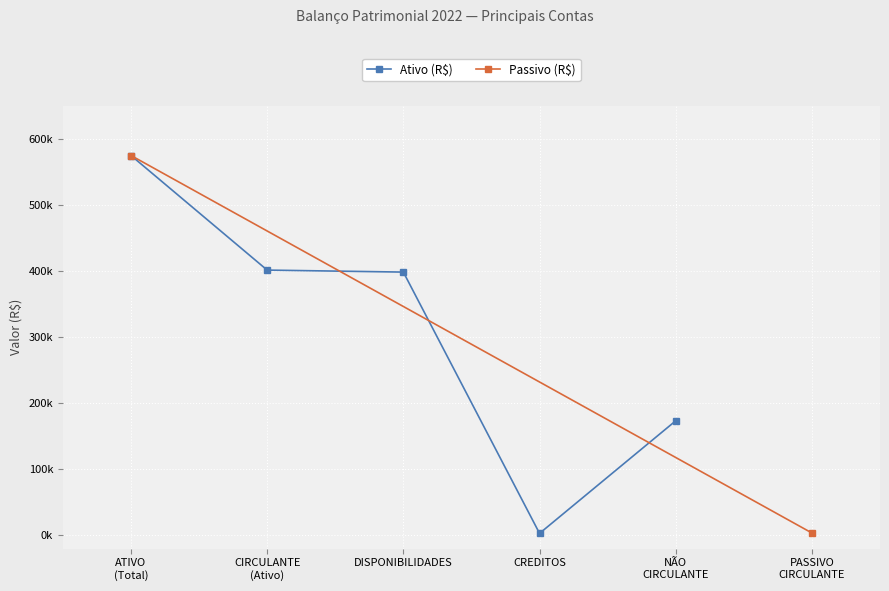

What is the approximate value of ATIVO / PASSIVO Total at 2022 - PASSIVO?

574954.4